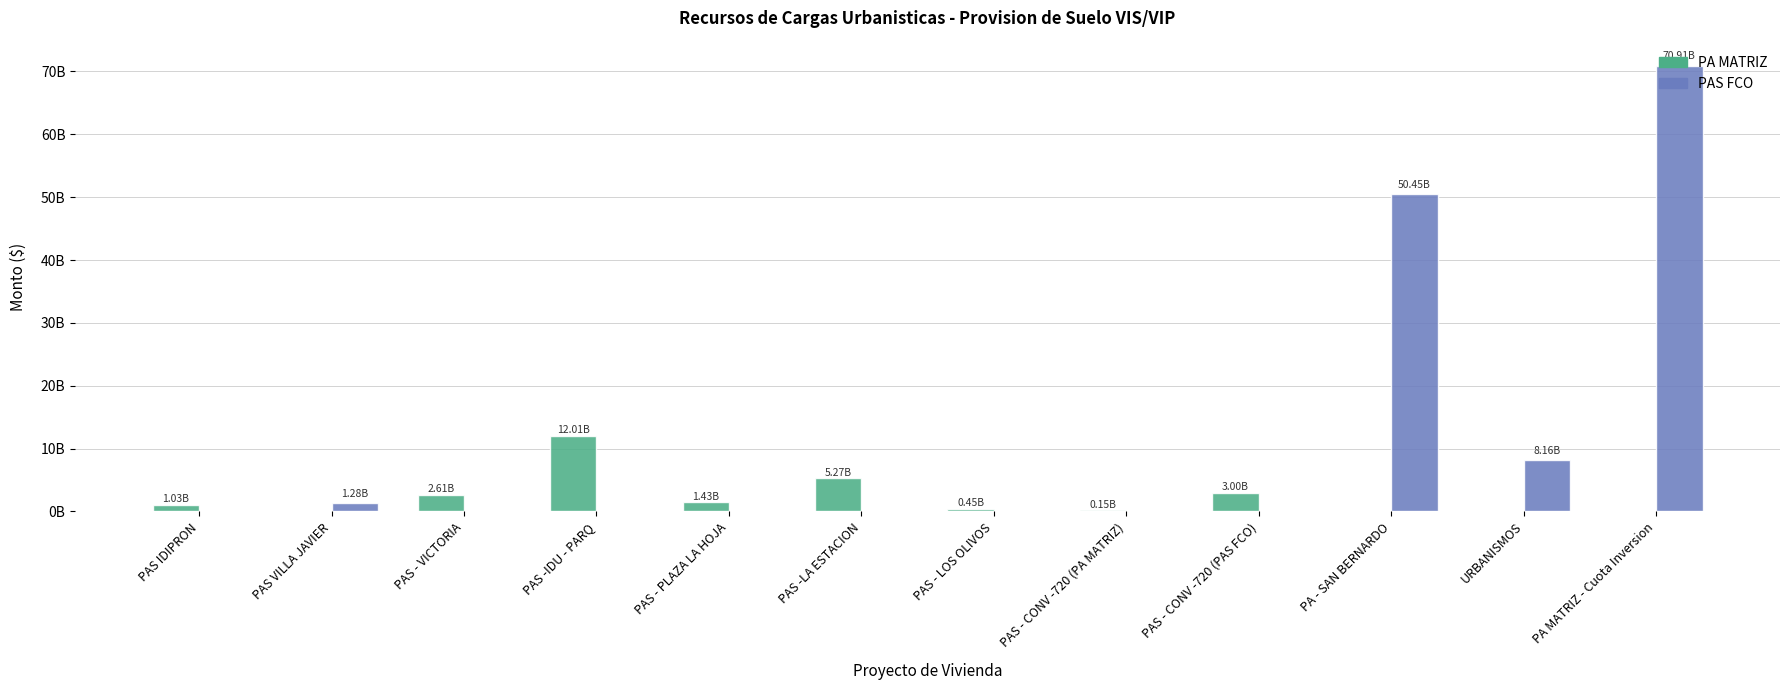

What is the sum of the PA MATRIZ values at PAS -LA ESTACION and PAS - LOS OLIVOS?

5716475153.9